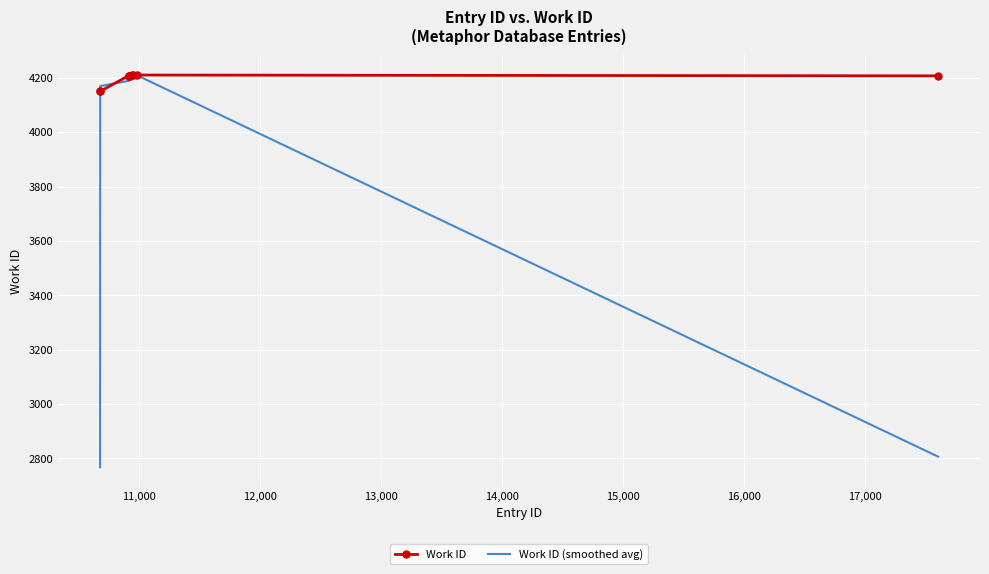

Which series has the largest total across all categories?

Work ID